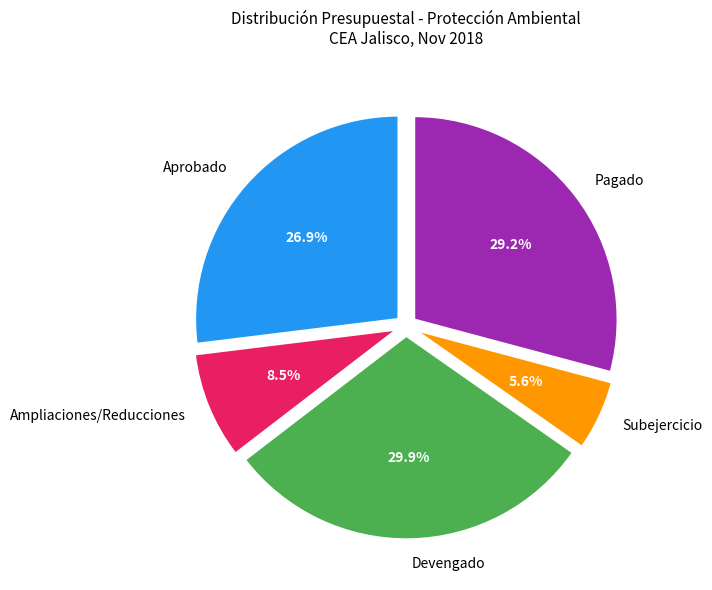

Is there a majority slice in this chart?

No